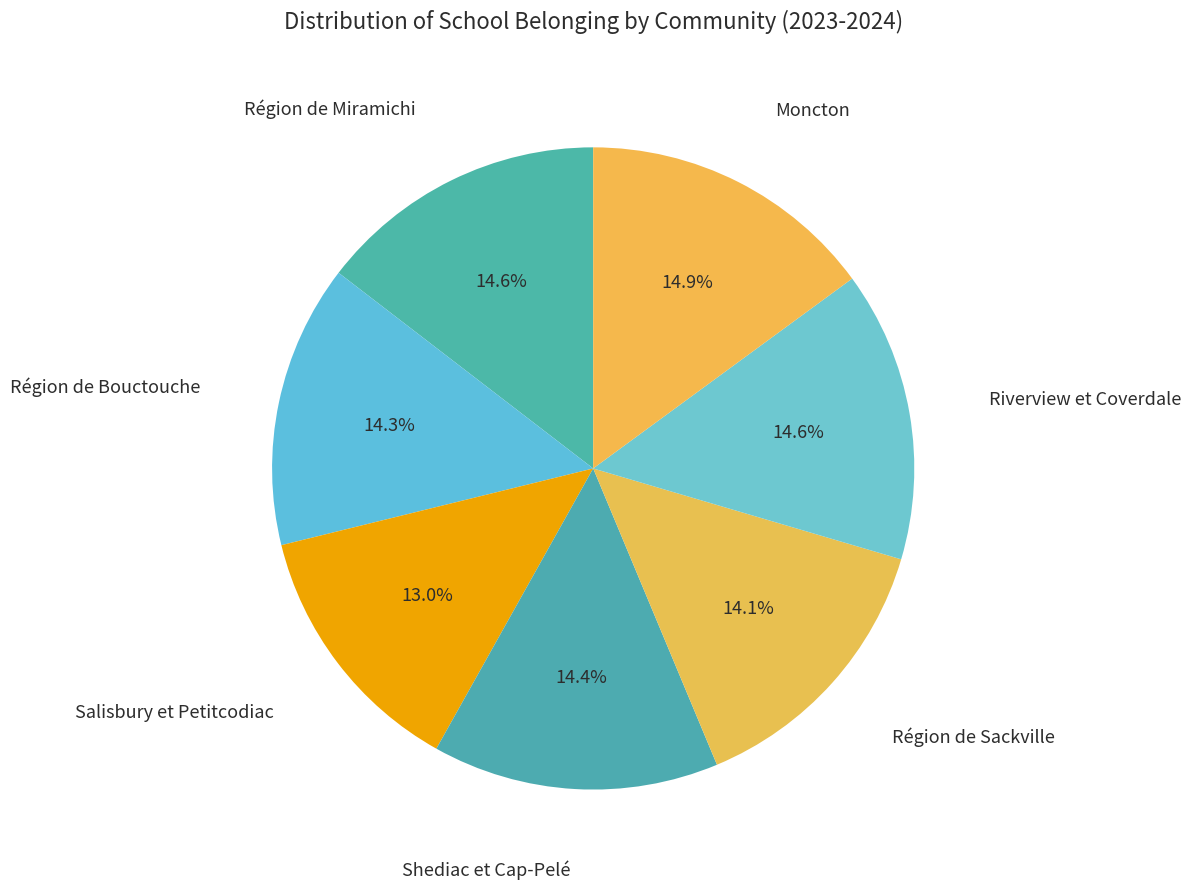

To the nearest percent, what is the difference between the largest and smallest slice percentages?

2%